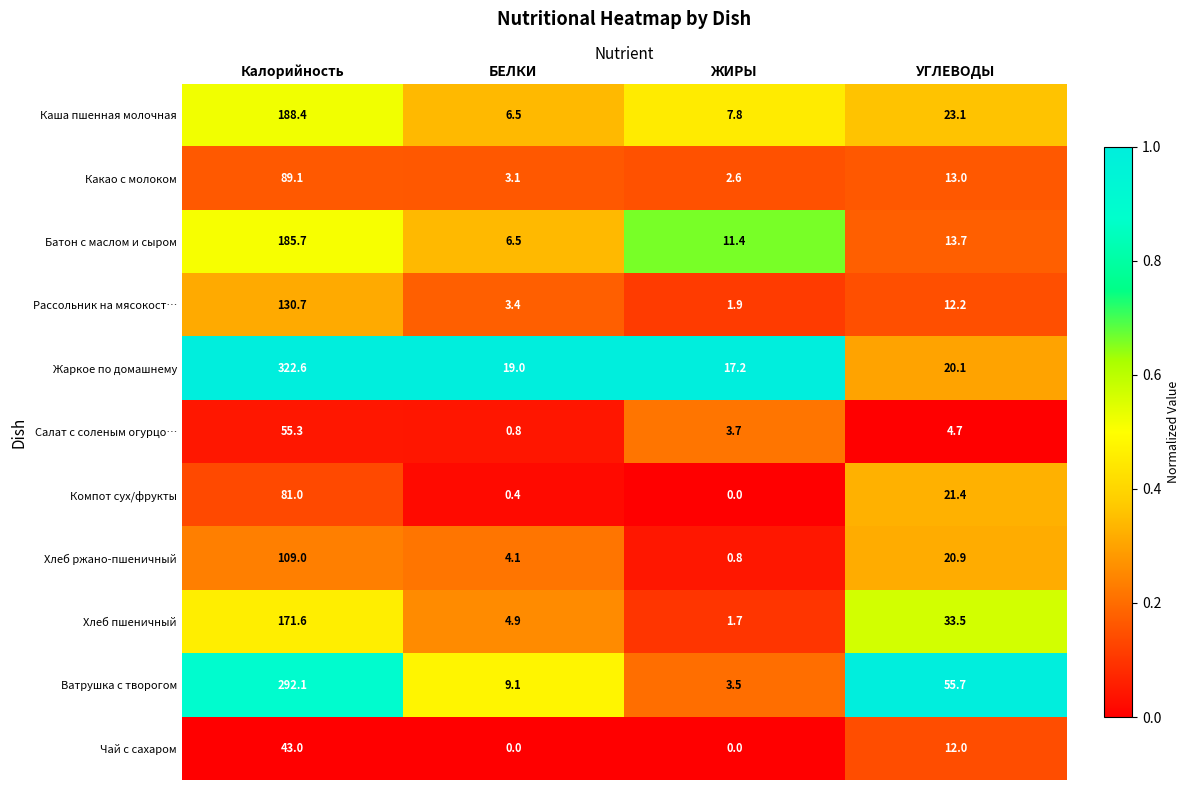

True or false: Каша пшенная молочная has a value of 6.5 at БЕЛКИ.

True